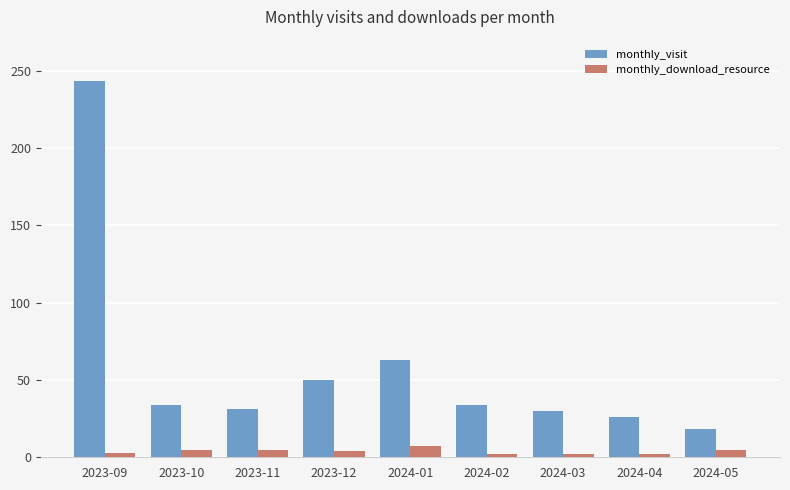

How many bars are there in each group?

2